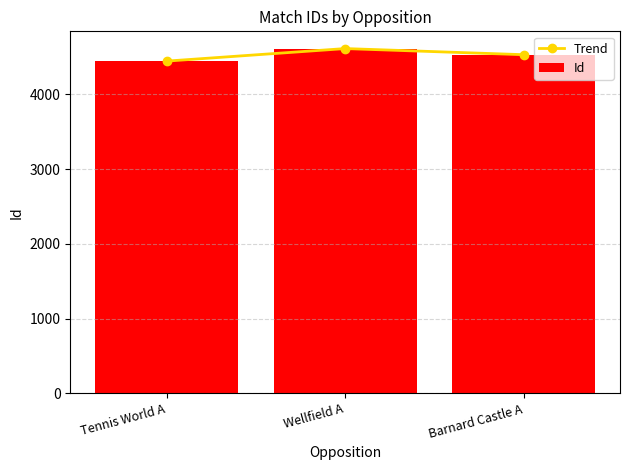

How many Id values are between 4447 and 4615?

3